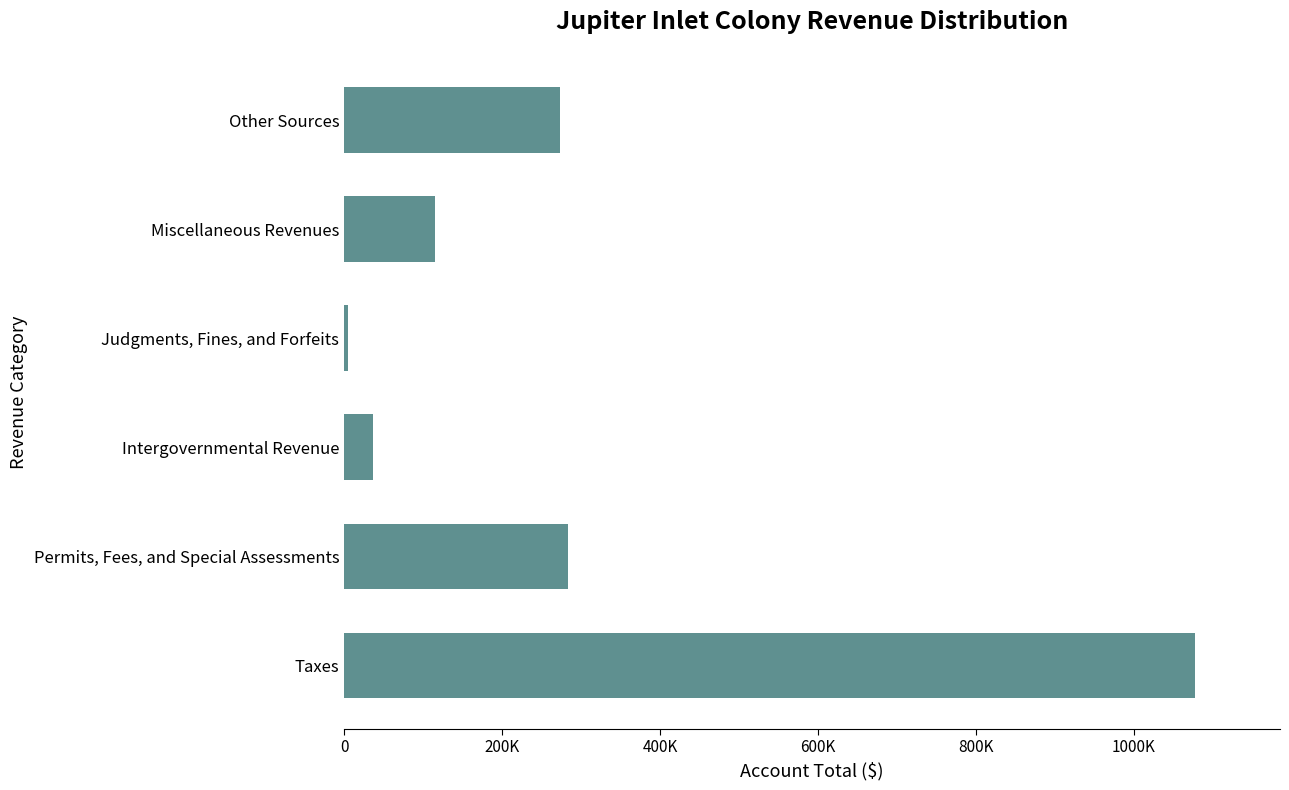

Count the number of data series in this chart.

1